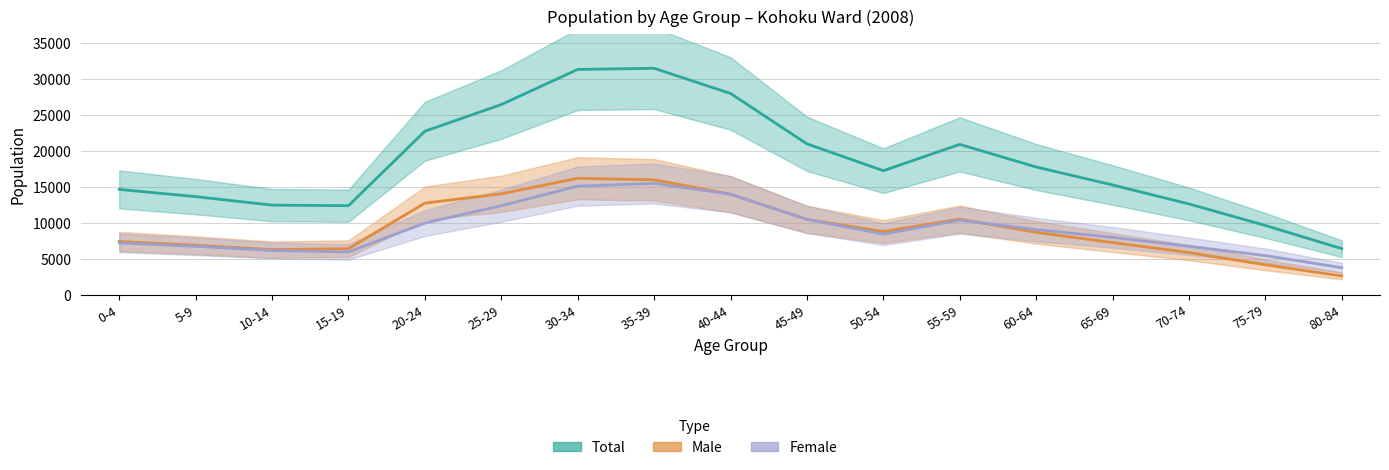

What is the sum of all Female values?

155610